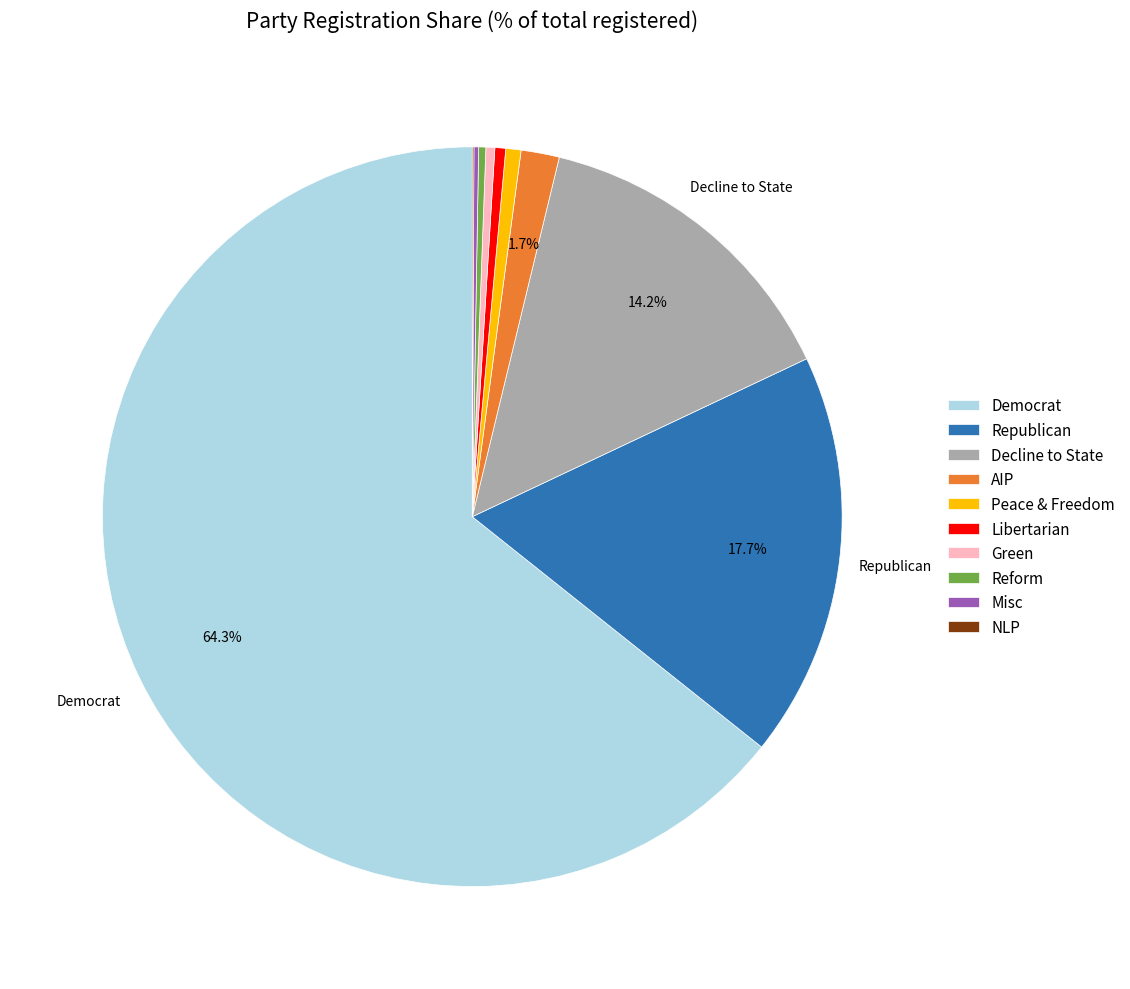

Combined, do Decline to State and Libertarian account for over 50%?

No